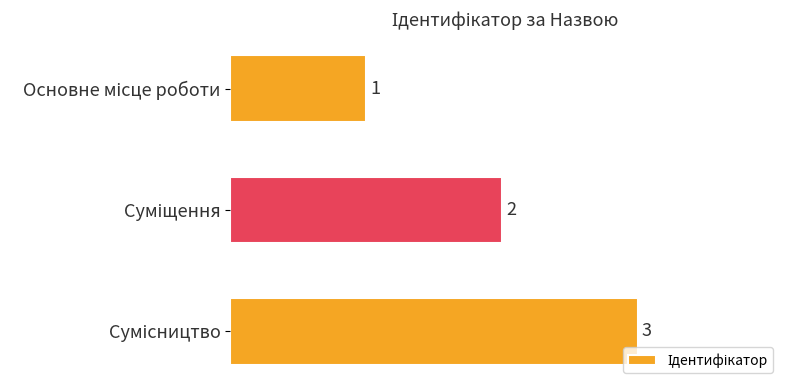

What is the value of the 2nd bar from the top?

2